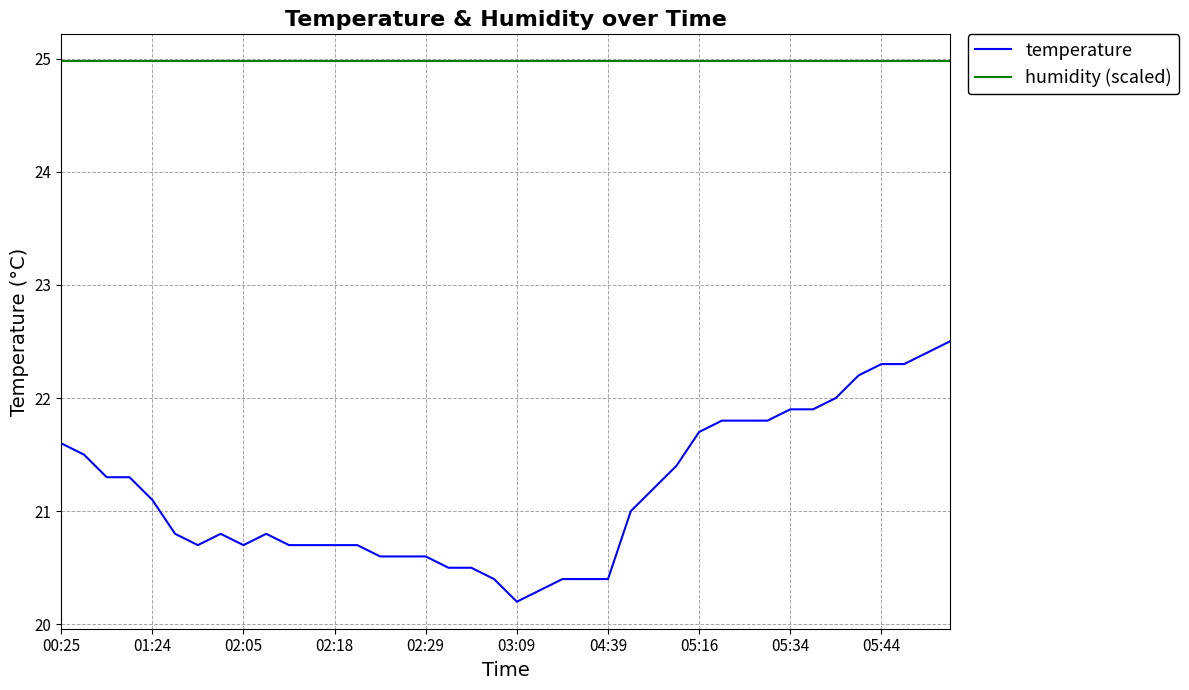

Which series has the largest range (max minus min)?

temperature